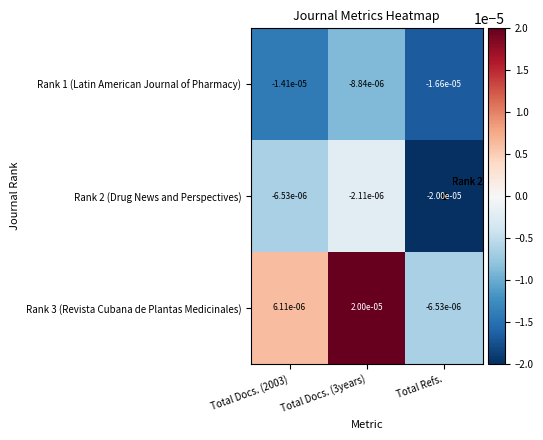

List the series in order of their peak value, lowest first.

Rank 1 (Latin American Journal of Pharmacy), Rank 2 (Drug News and Perspectives), Rank 3 (Revista Cubana de Plantas Medicinales)